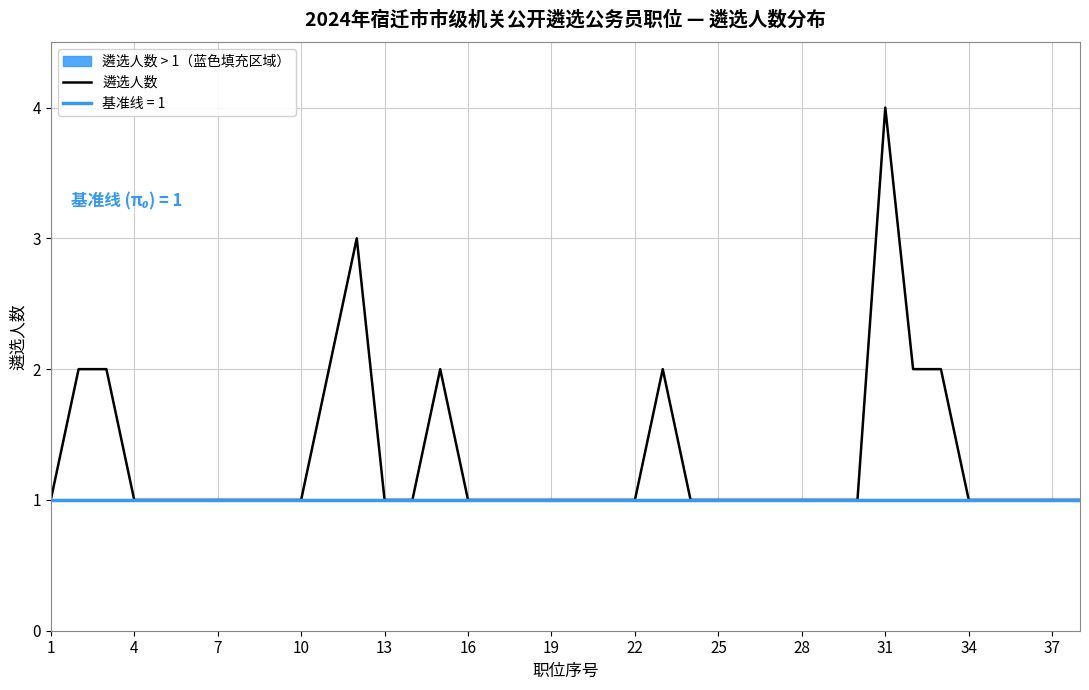

True or false: there are more than 2 points higher than both neighbors.

True